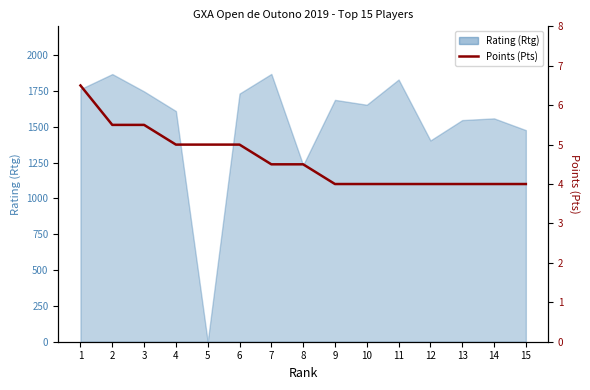

Reading left to right, what are all the values shown in this chart?

6.5	5.5	5.5	5.0	5.0	5.0	4.5	4.5	4.0	4.0	4.0	4.0	4.0	4.0	4.0